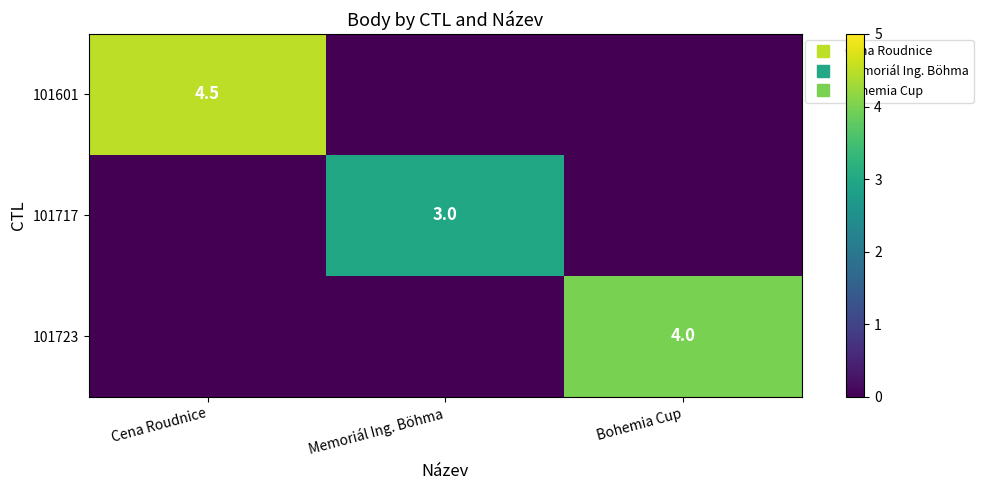

At Memoriál Ing. Böhma, list the series in order from smallest to largest.

101601, 101723, 101717